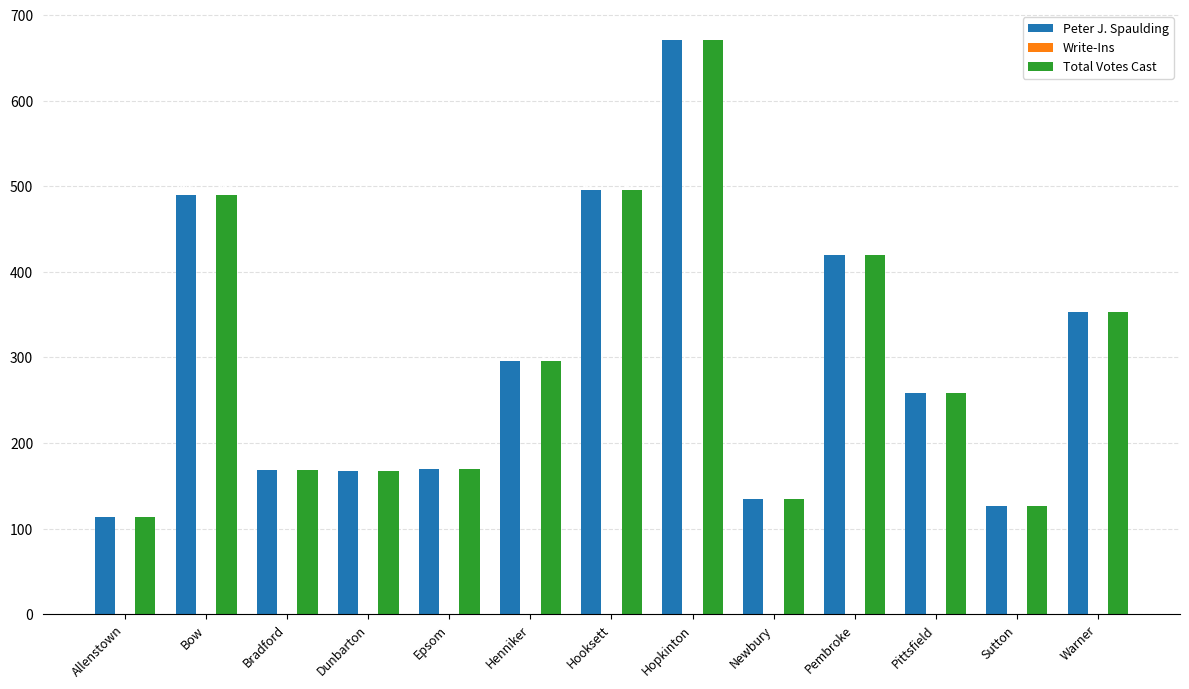

What is the difference between the highest and lowest values at Sutton?

0